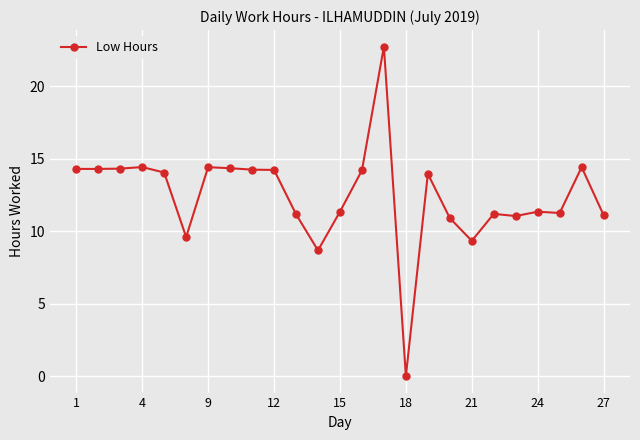

True or false: the data has more than 1 interior local peaks.

True